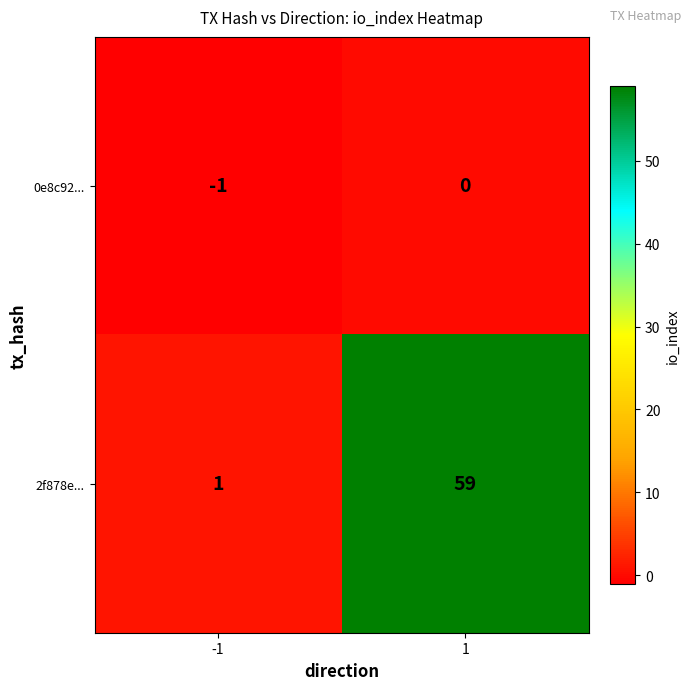

What is the maximum value shown in the chart?

59